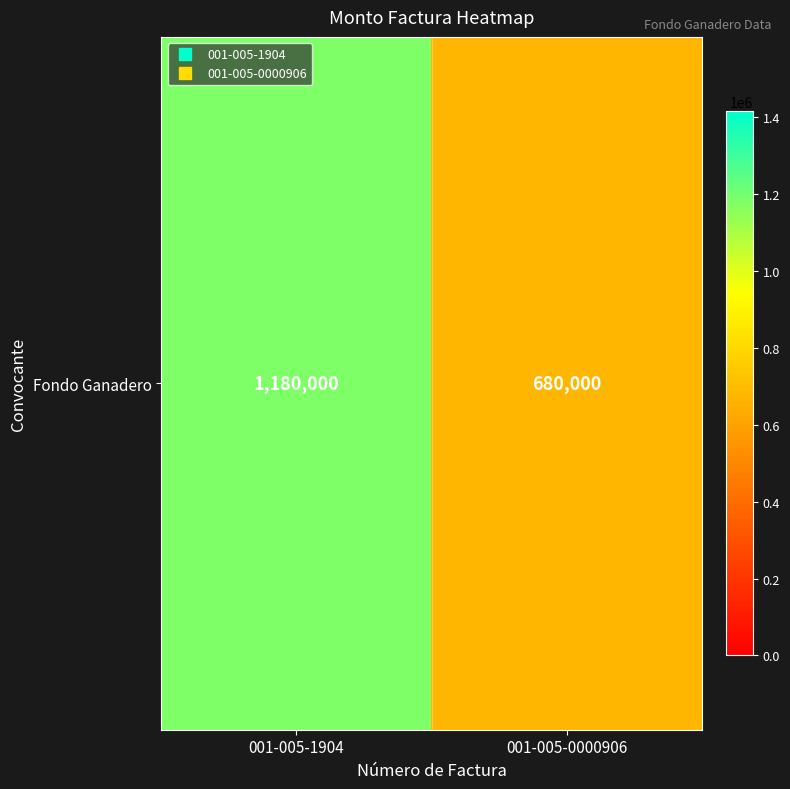

Reading left to right, list all the values displayed in this chart.

001-005-1904=1180000	001-005-0000906=680000